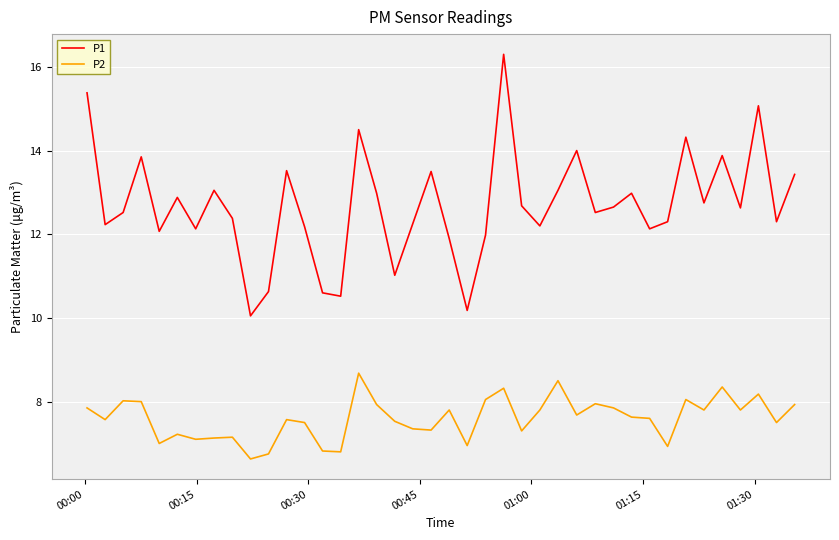

True or false: P2 and P1 cross at least once.

False